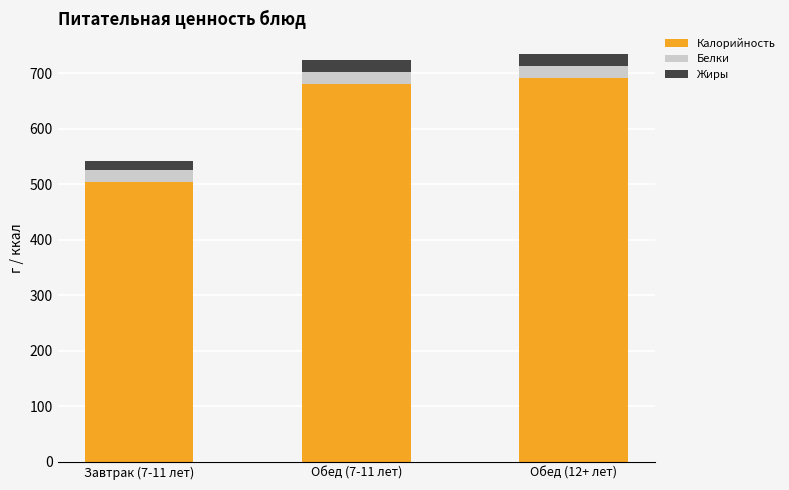

What is the lowest value of the Калорийность series?

504.0